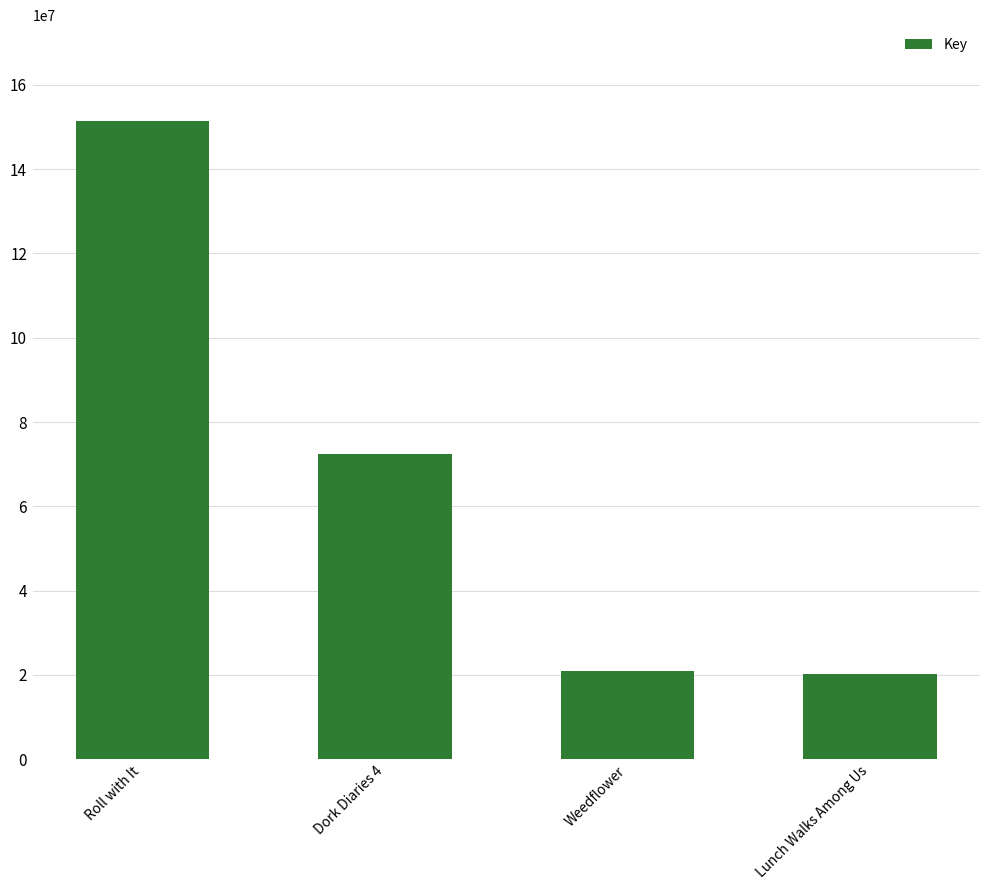

Count the number of categories in the chart.

4